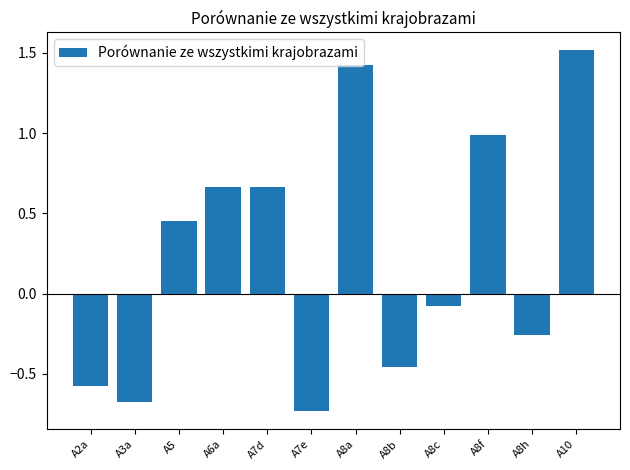

Which has a higher value, A7e or A2a?

A2a